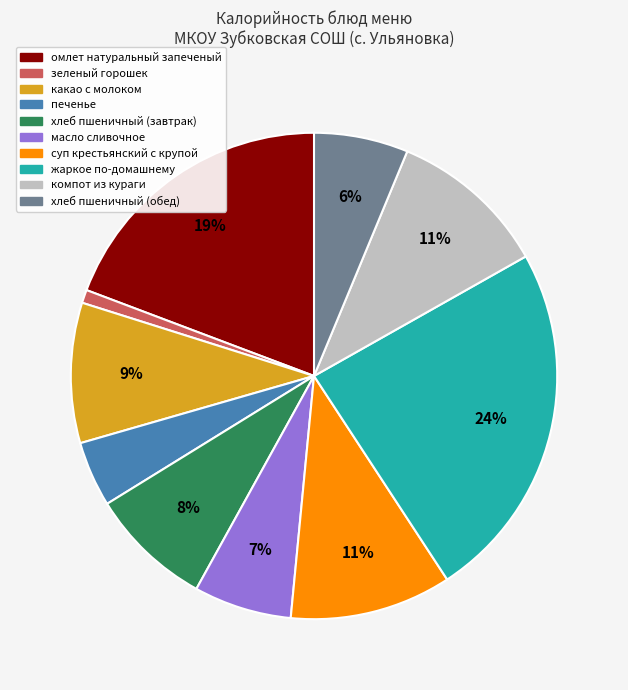

To the nearest percent, what is the difference between the largest and smallest slice percentages?

23%